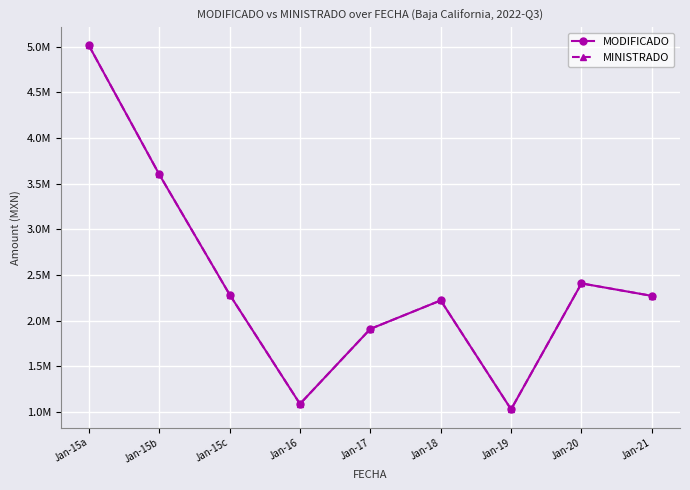

Where is MINISTRADO nearest to the value 3019627?

Jan-15b